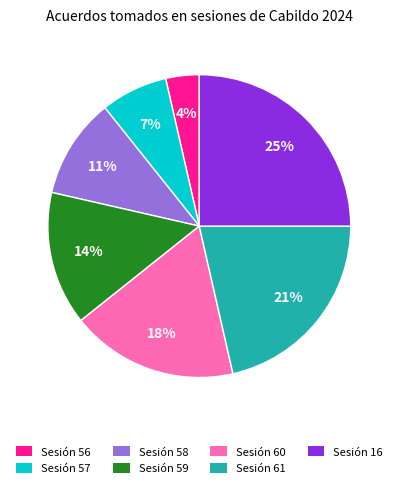

Between Sesión 59 and Sesión 60, which is larger?

Sesión 60